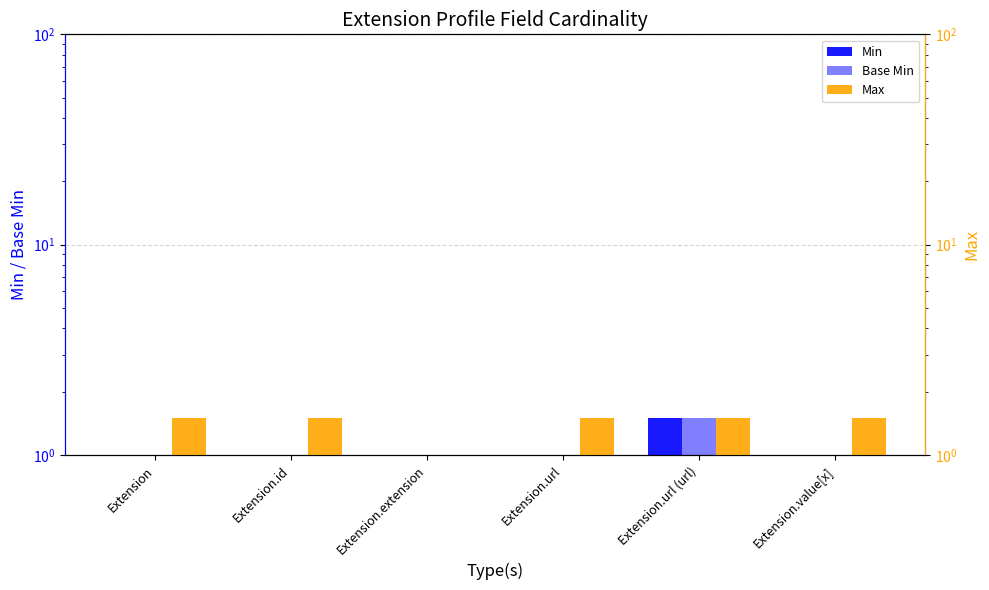

What position from the right is Extension?

6